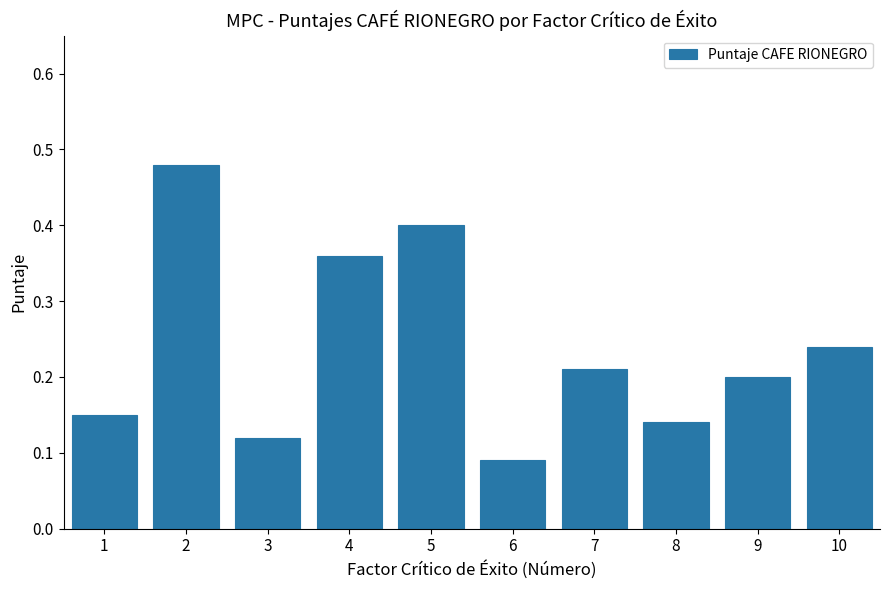

True or false: the data shows 0.2 at 8.

False